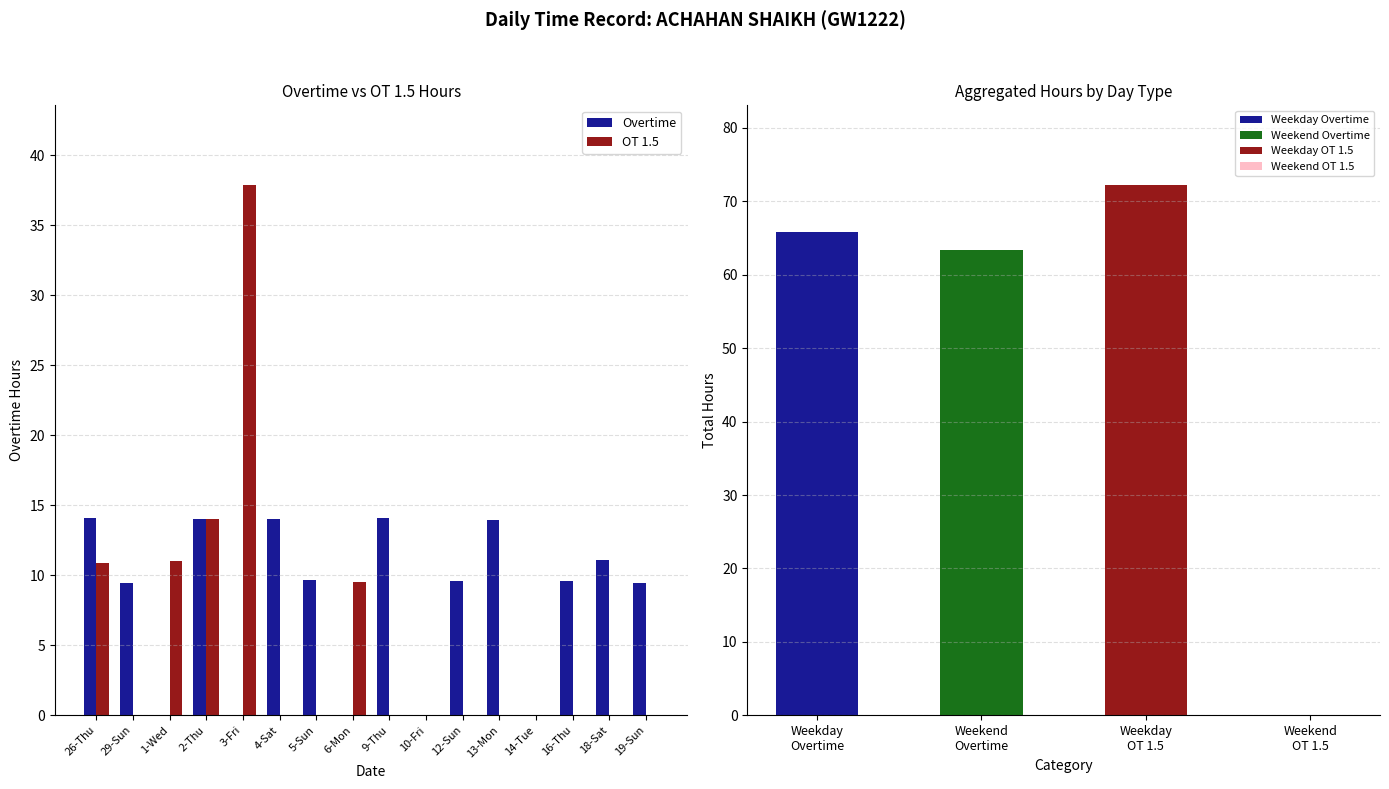

Rank the series by their maximum value, from highest to lowest.

OT 1.5, Overtime